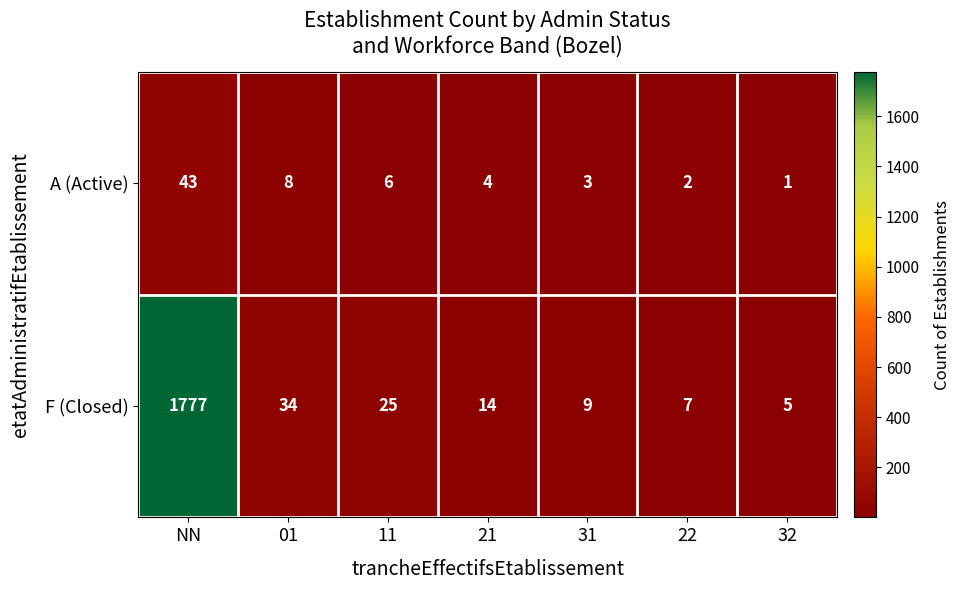

What is the maximum value shown in the chart?

1777